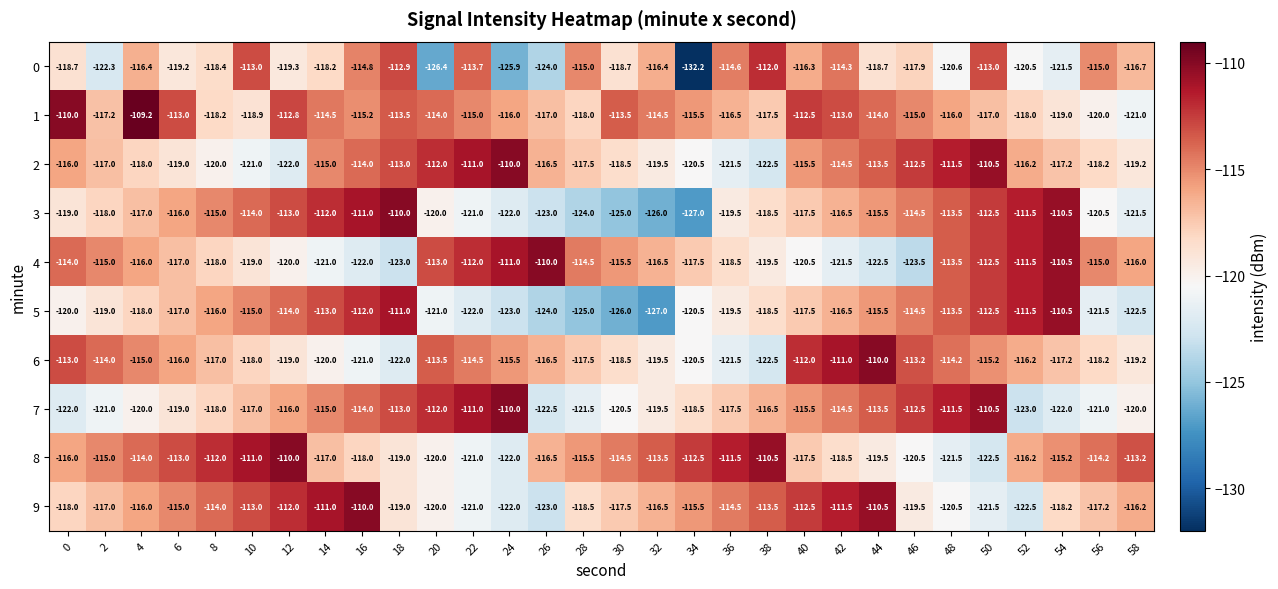

What is the spread (max minus min) of values at 26?

14.0